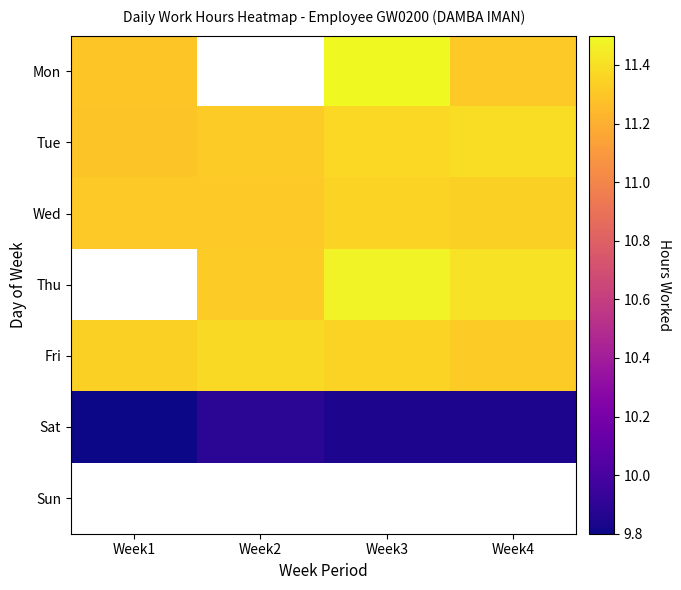

Which label corresponds to the smallest value in the chart?

Week1